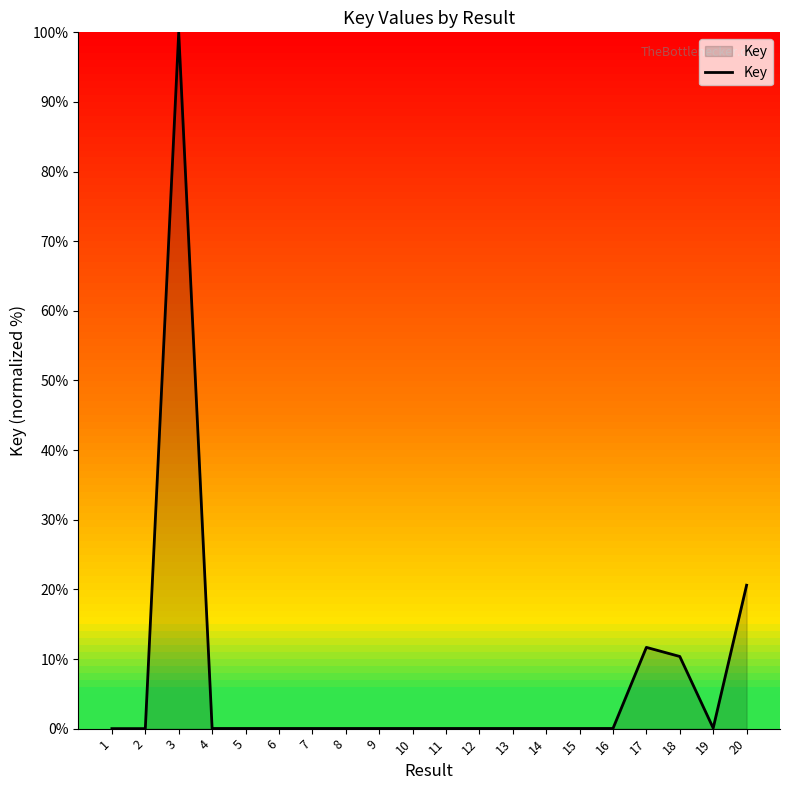

What is the difference between the maximum and minimum values?

100.0